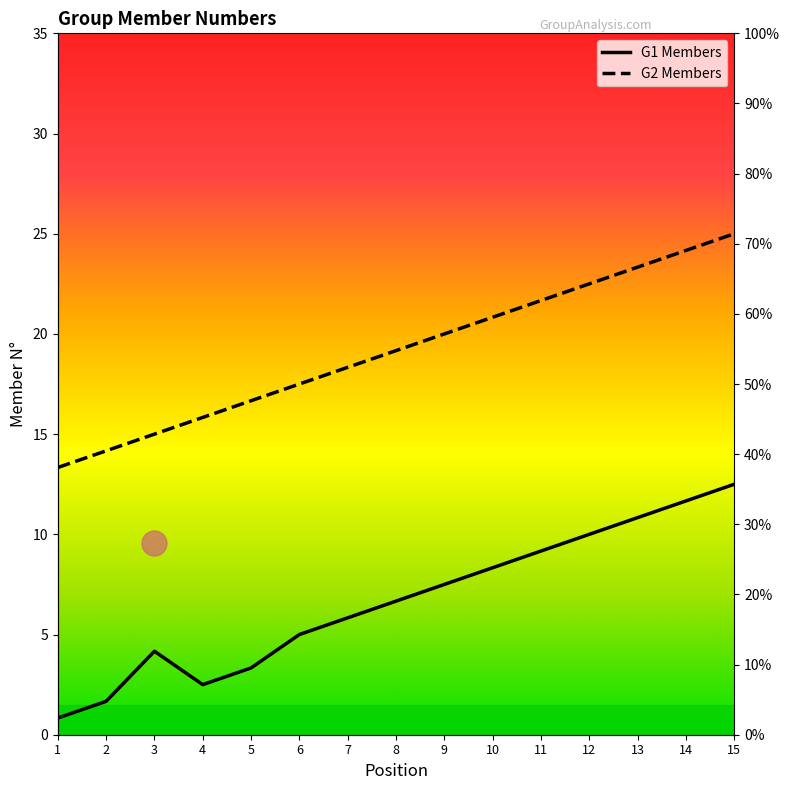

At which category does G1 Members reach its first local valley?

4